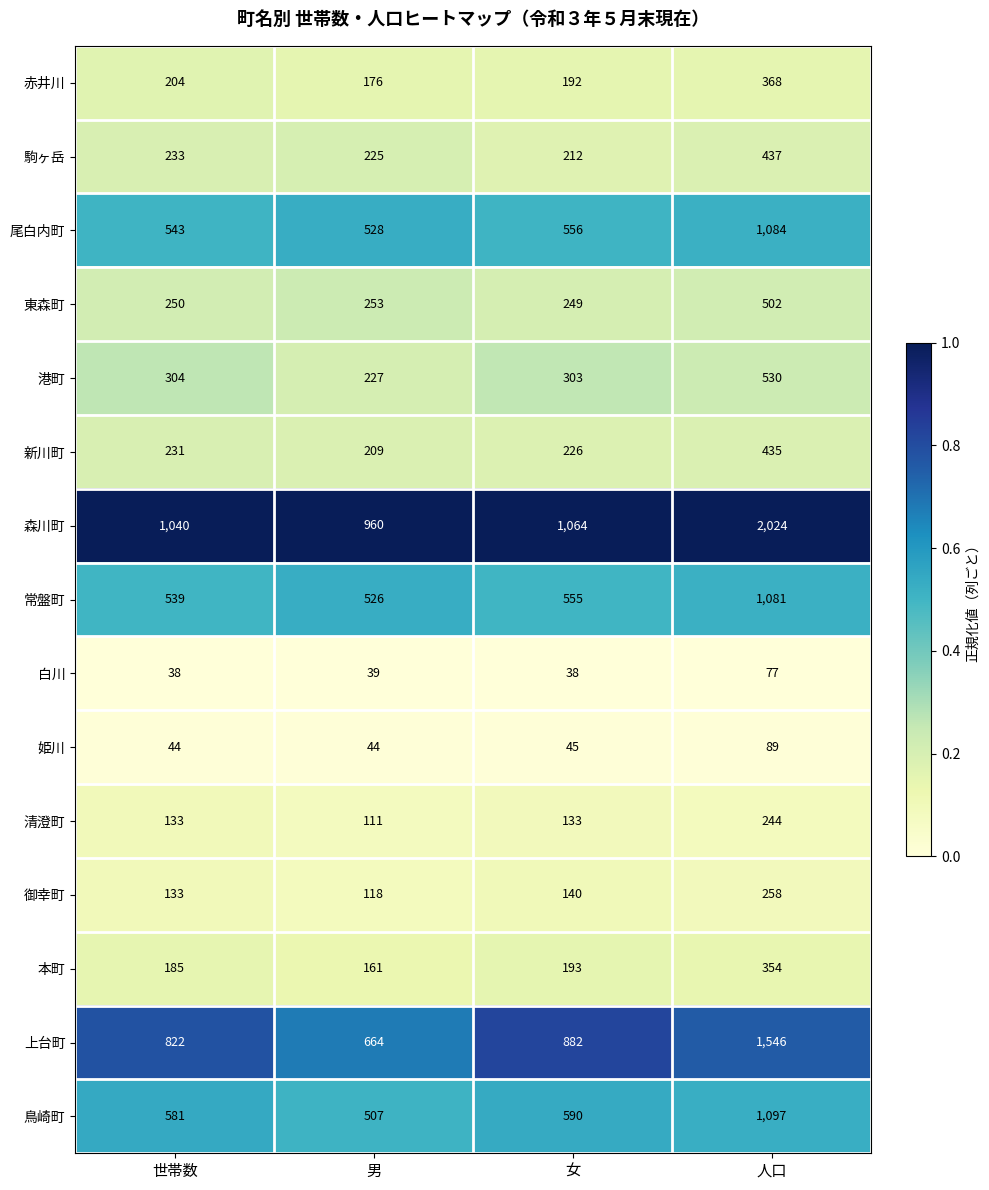

The 鳥崎町 series shows 590 at 女. True or false?

True